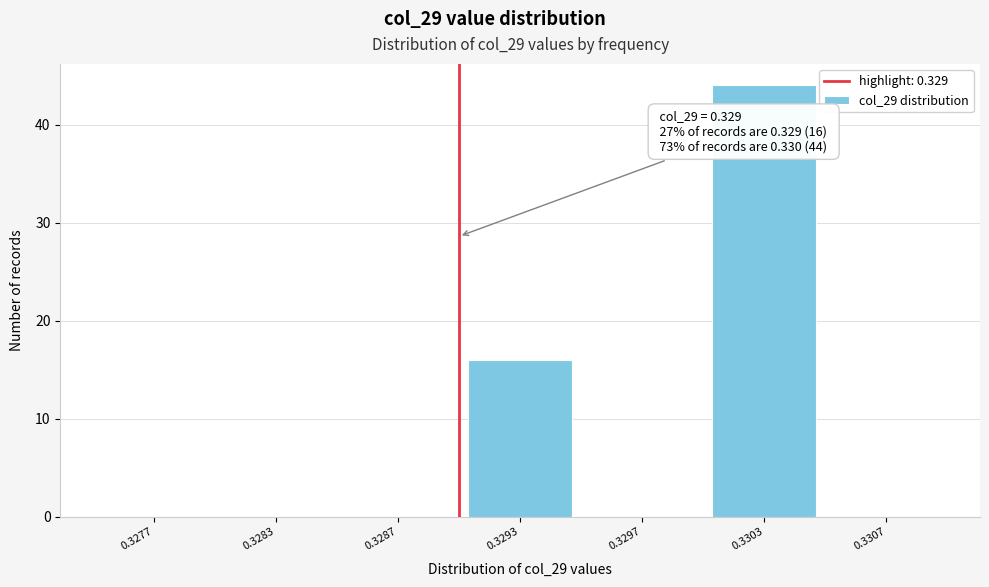

Reading right to left, what are all the values shown in this chart?

0.3307=0	0.3303=44	0.3297=0	0.3293=16	0.3287=0	0.3283=0	0.3277=0